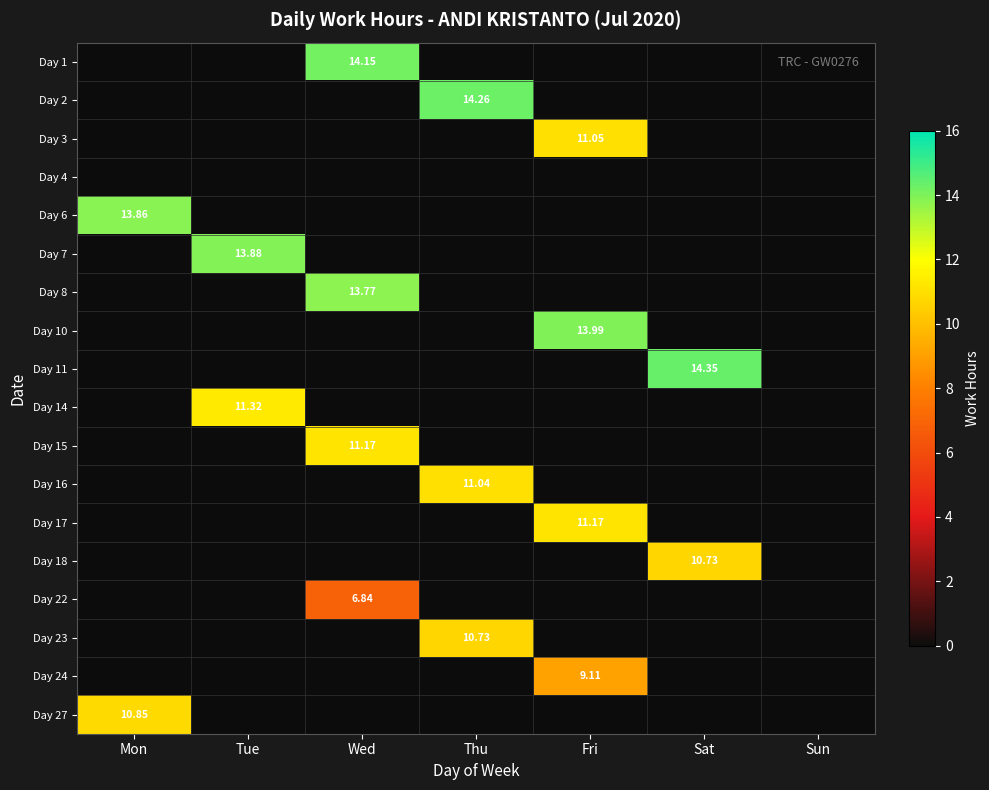

What is the difference between the maximum and minimum values in the Day 8 series?

13.8